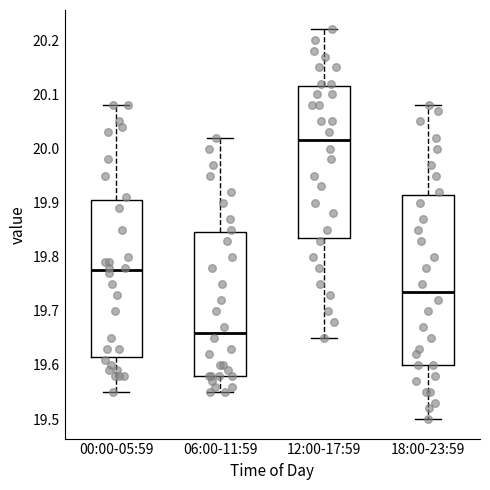

Which box has the highest median line?

12:00-17:59